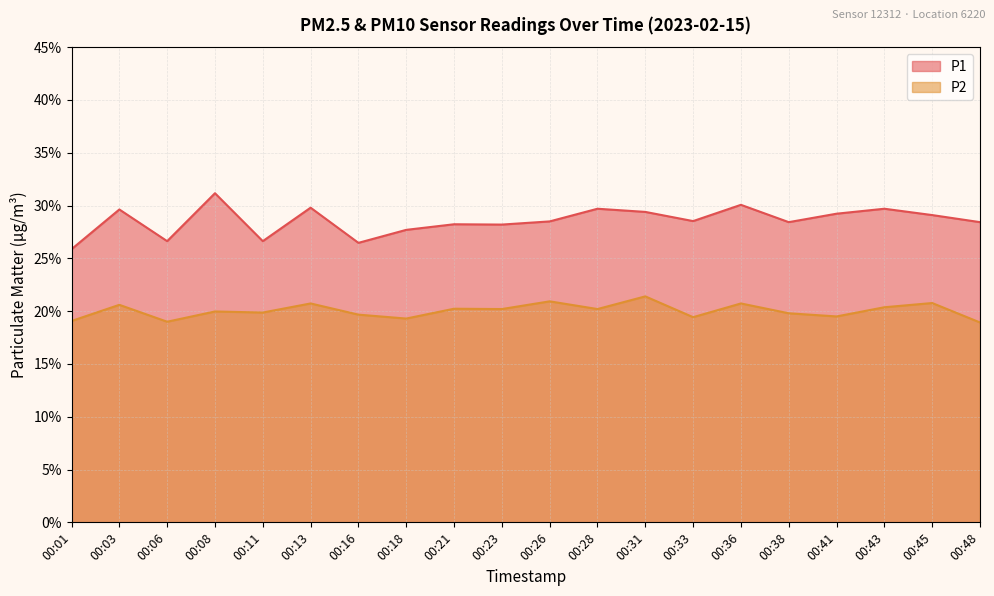

True or false: P1 and P2 cross at least once.

False